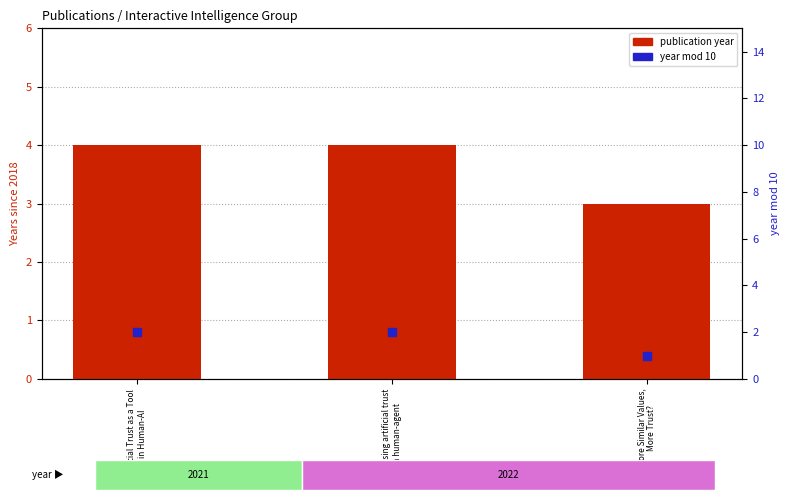

What is the total value across all series at Assessing artificial trust
in human-agent?

6